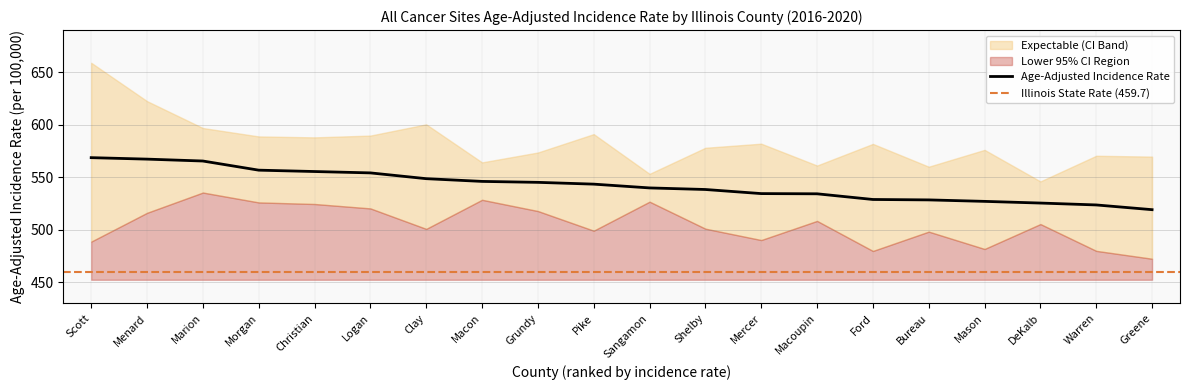

What is the total value across all series at Scott?

1716.2